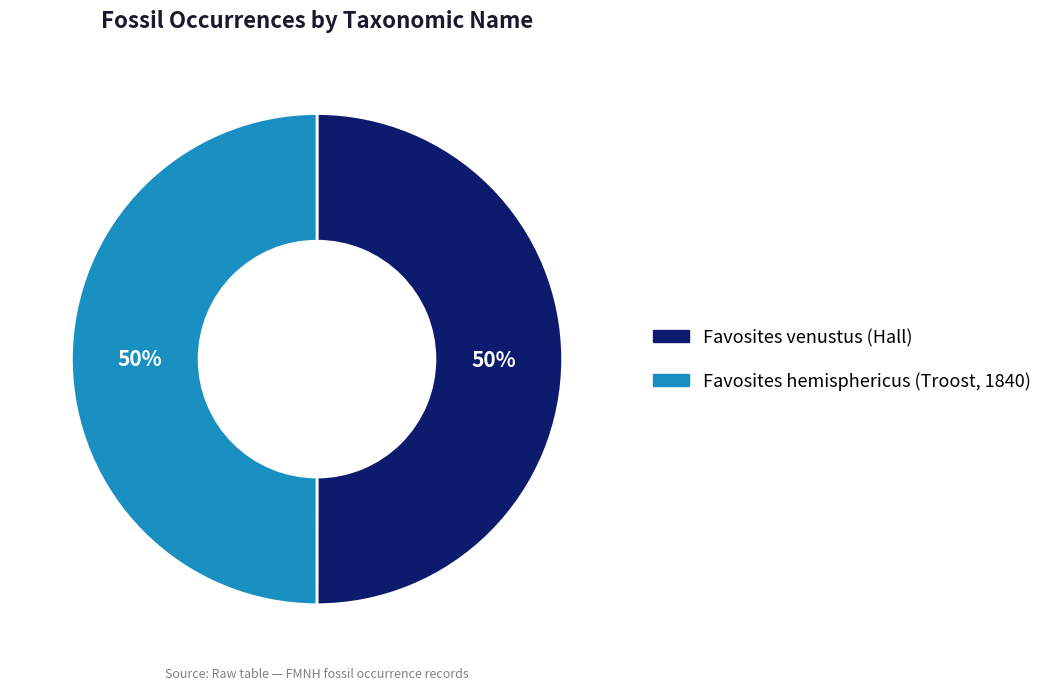

What is the ratio of the value at Favosites hemisphericus (Troost, 1840) to the value at Favosites venustus (Hall)?

1.0